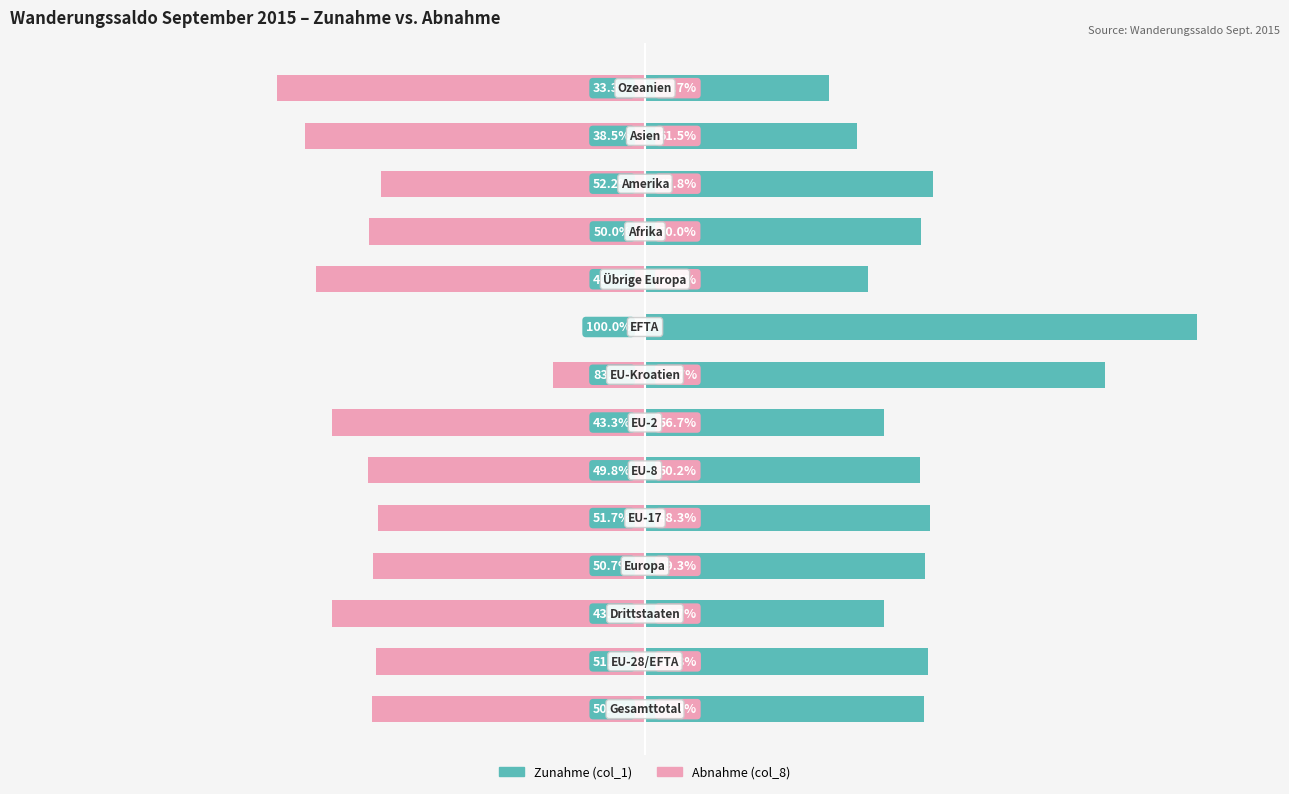

Is it true that Zunahme (col_1) equals 86.6 at 5?

False